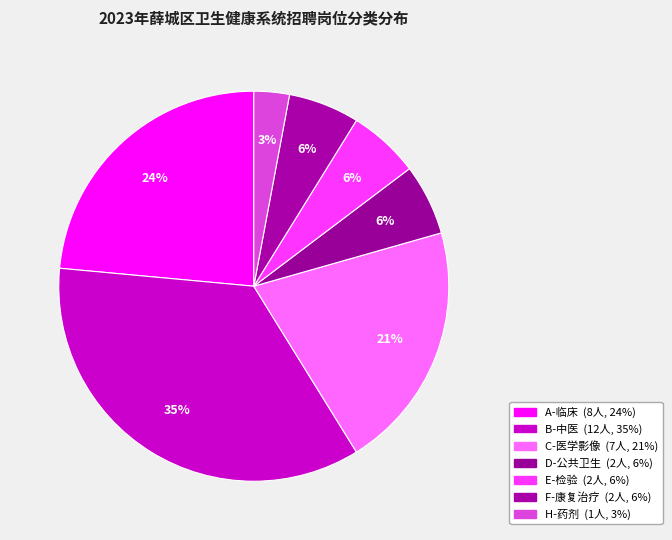

Is E-检验 the majority of the pie?

No